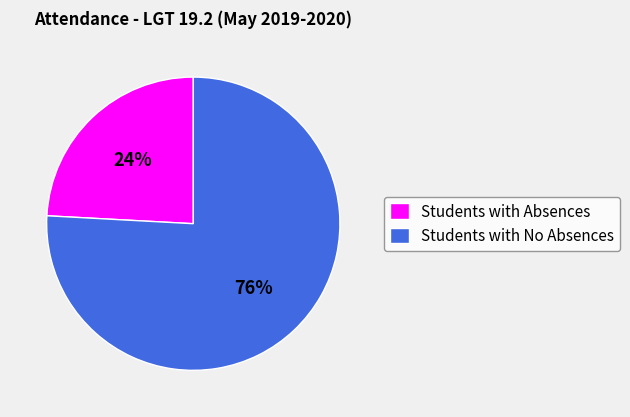

How many segments does this pie chart have?

2